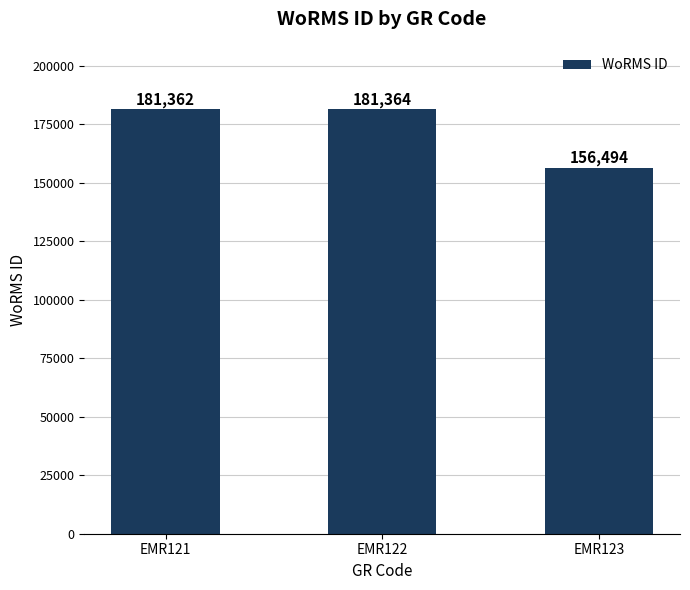

Is it true that the value at EMR121 is 94252?

False